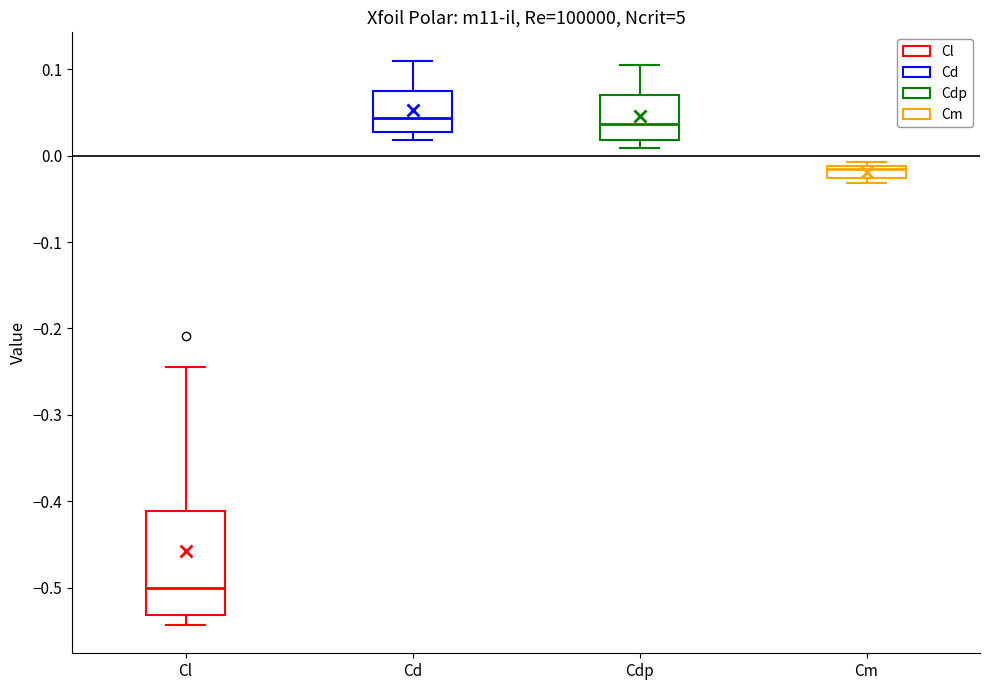

Which box's median line is the lowest?

Cl